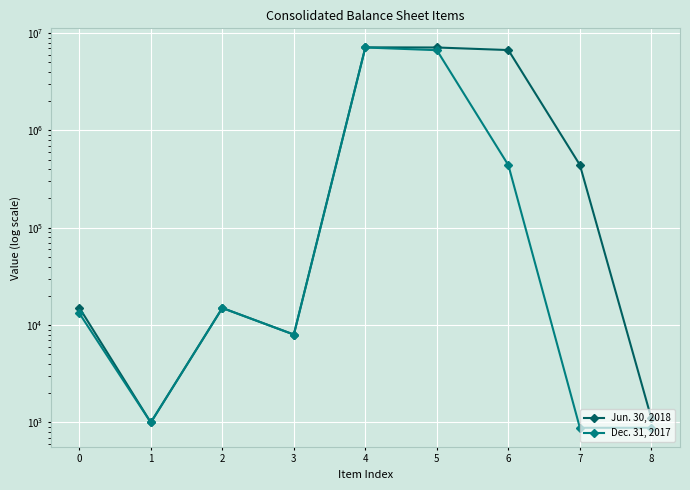

Which series has the largest total across all categories?

Jun. 30, 2018